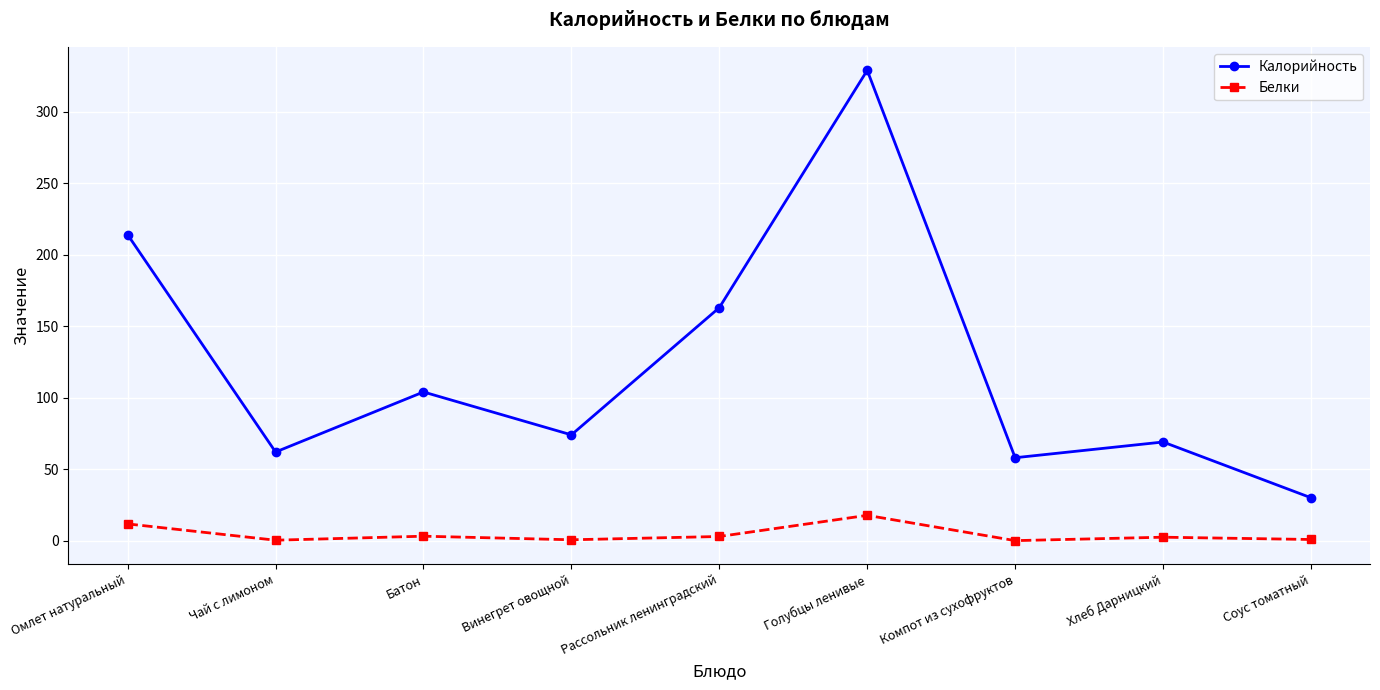

The value of Калорийность at Винегрет овощной is 74.0. True or false?

True